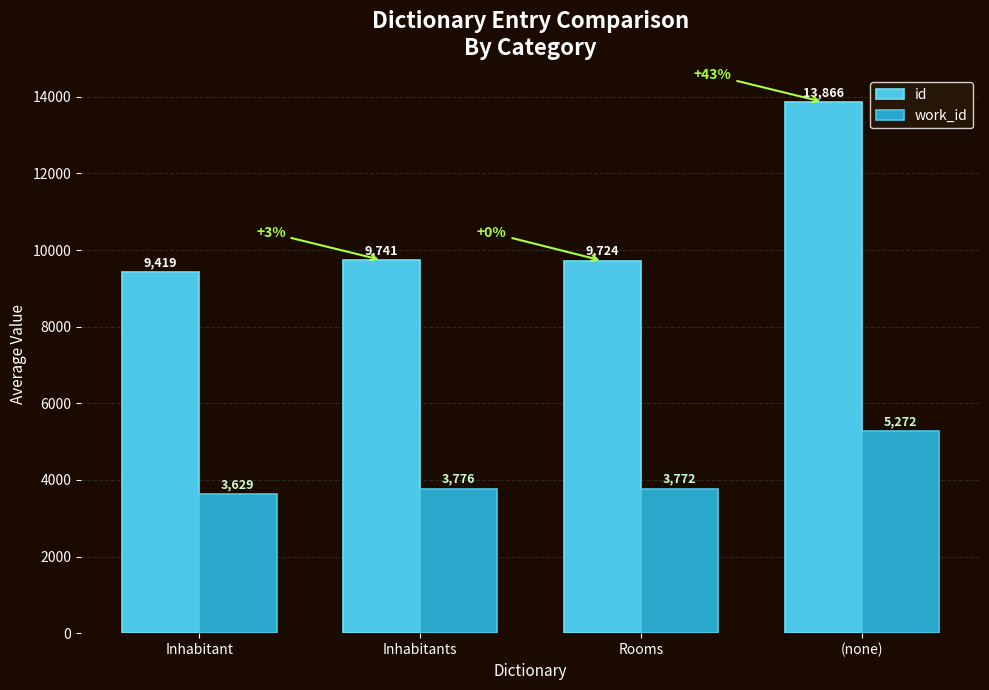

List the labels in order of work_id value, largest first.

(none), Inhabitants, Rooms, Inhabitant